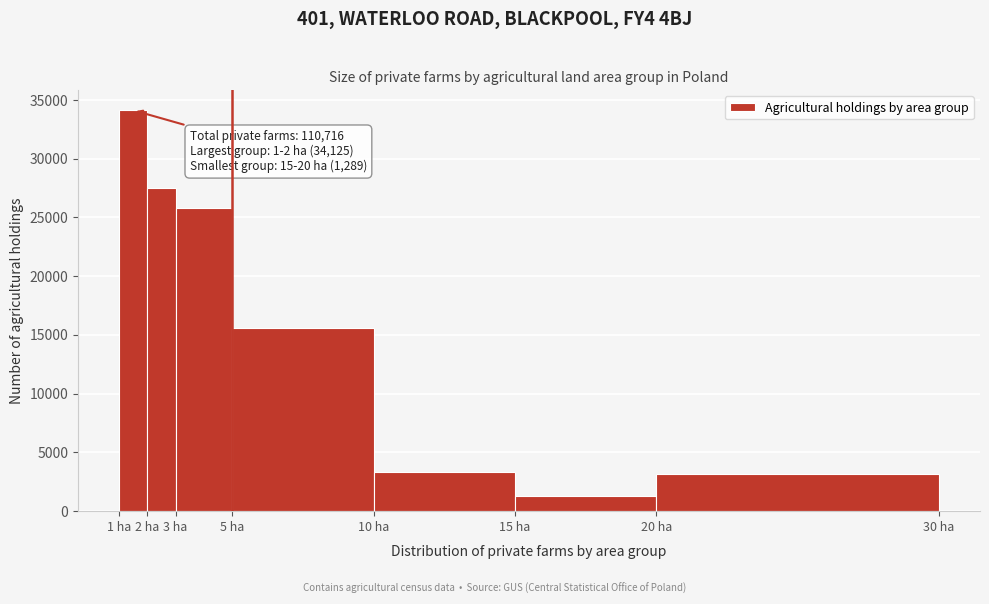

Over which range of the x-axis is the bar tallest?

1 to 2